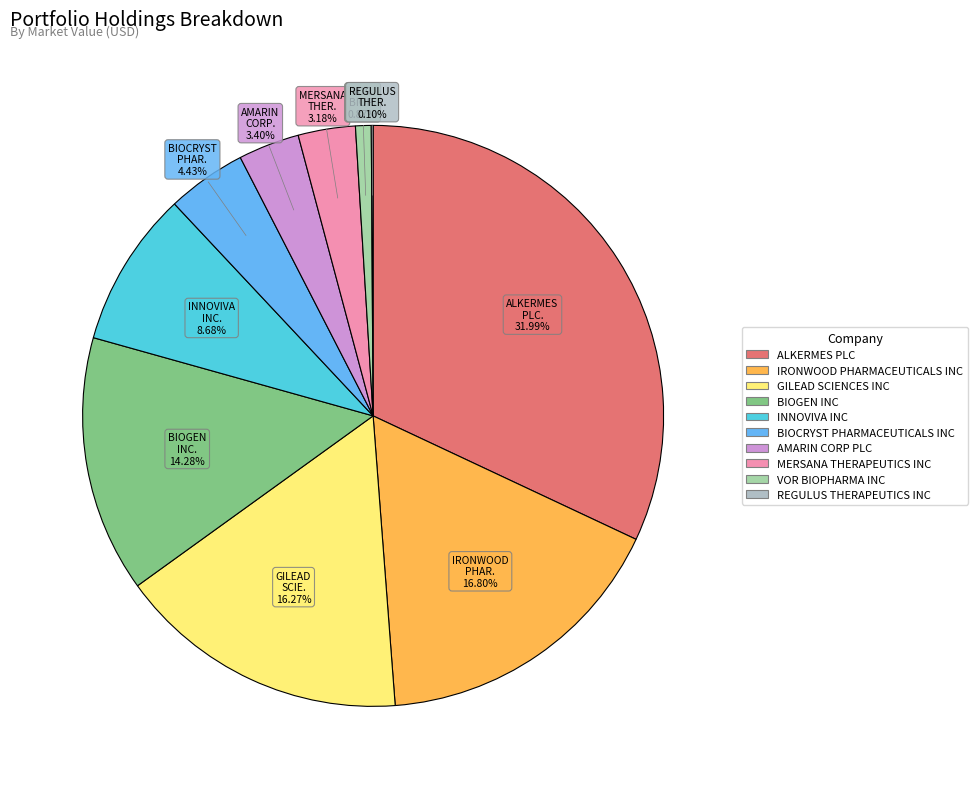

Rank the categories by value from highest to lowest.

ALKERMES PLC, IRONWOOD PHARMACEUTICALS INC, GILEAD SCIENCES INC, BIOGEN INC, INNOVIVA INC, BIOCRYST PHARMACEUTICALS INC, AMARIN CORP PLC, MERSANA THERAPEUTICS INC, VOR BIOPHARMA INC, REGULUS THERAPEUTICS INC